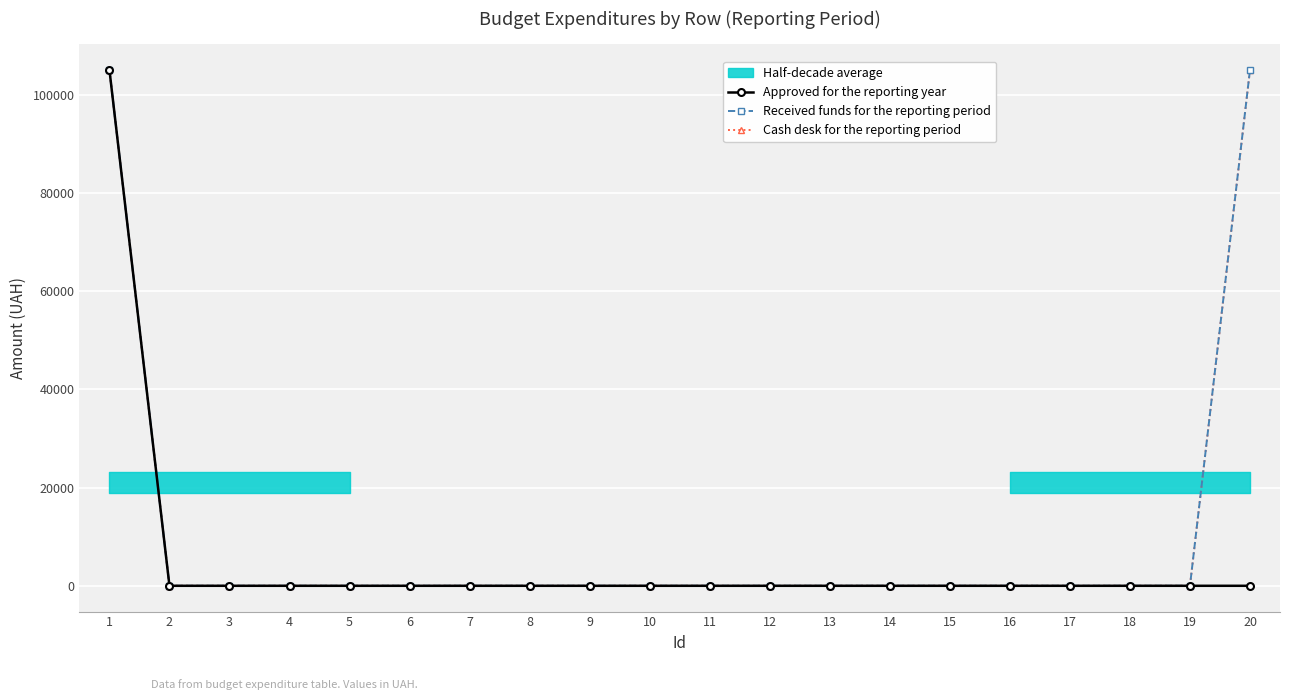

Count the number of categories in the chart.

20